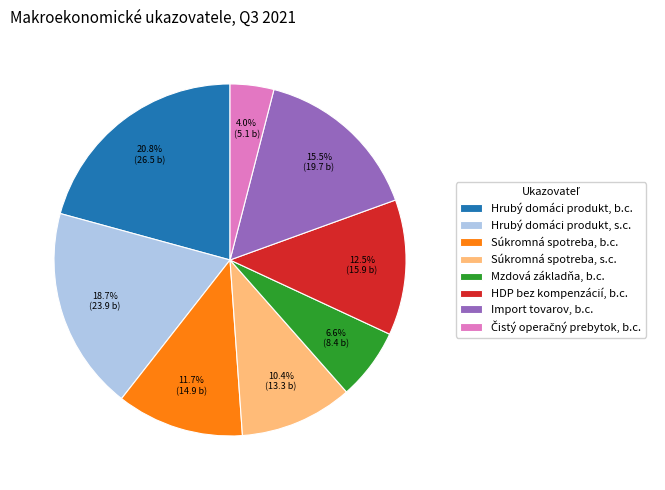

Which has a higher value, Súkromná spotreba, b.c. or HDP bez kompenzácií, b.c.?

HDP bez kompenzácií, b.c.